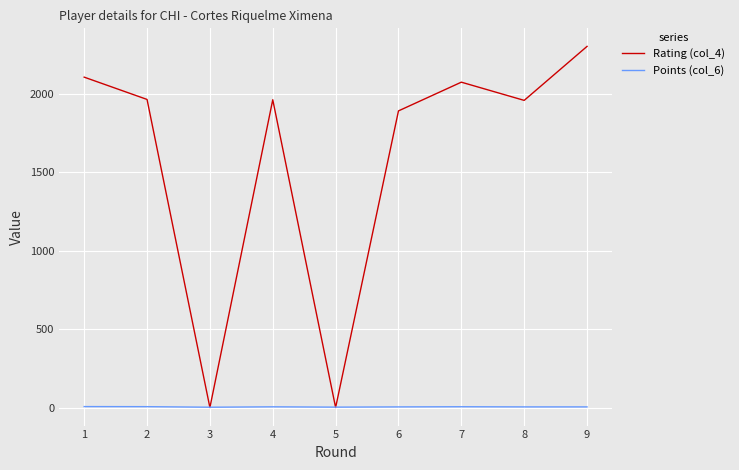

How many times do Rating (col_4) and Points (col_6) cross each other?

4